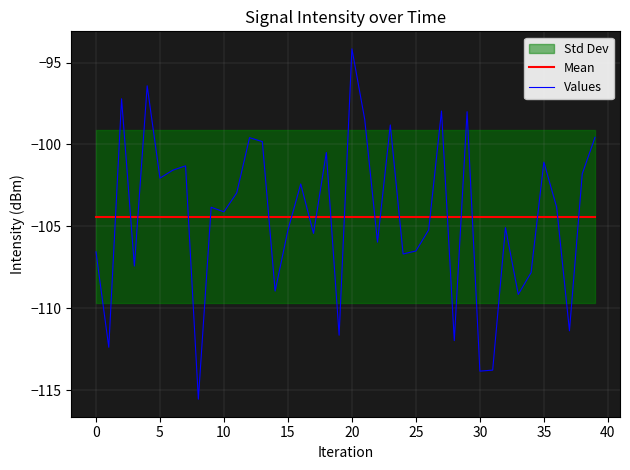

What is the average value of the Values series?

-104.4